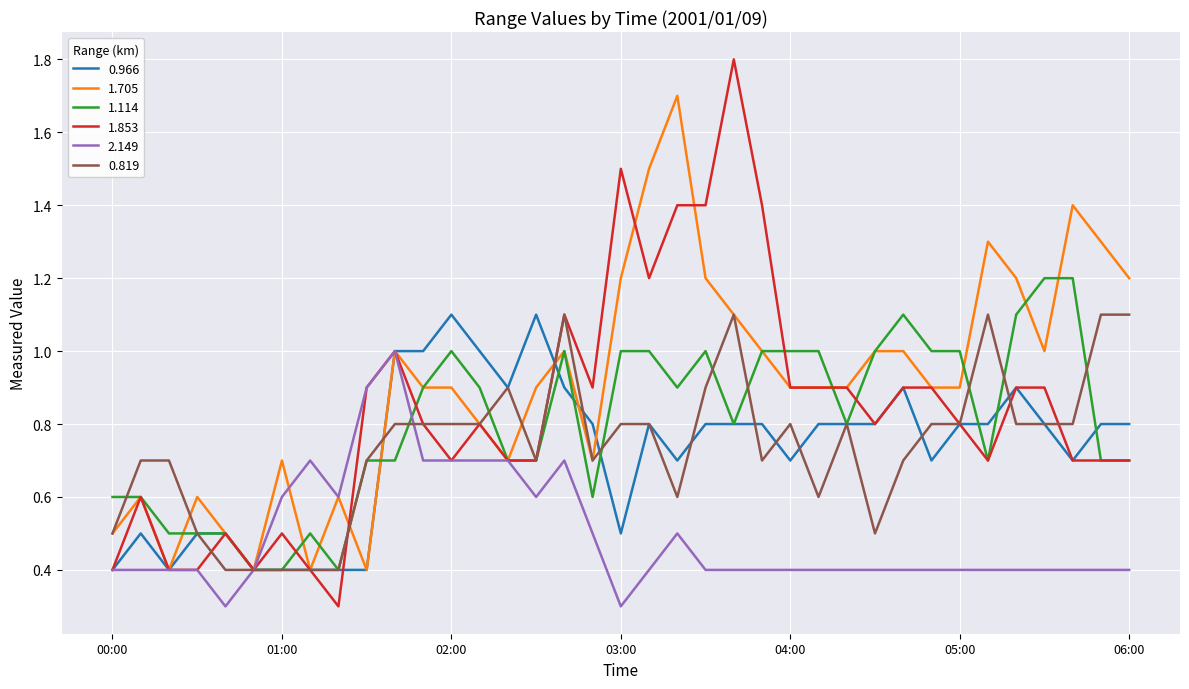

What is the minimum value shown in the chart?

0.3